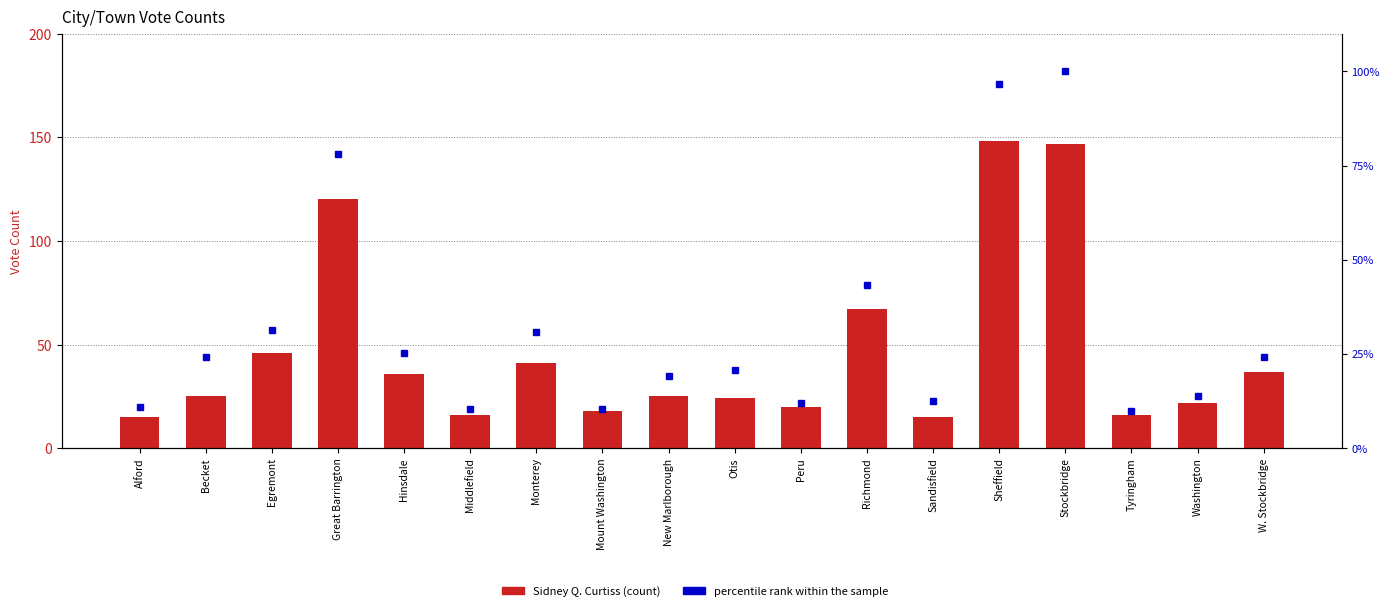

At which label does percentile rank within the sample first exceed 24?

Becket